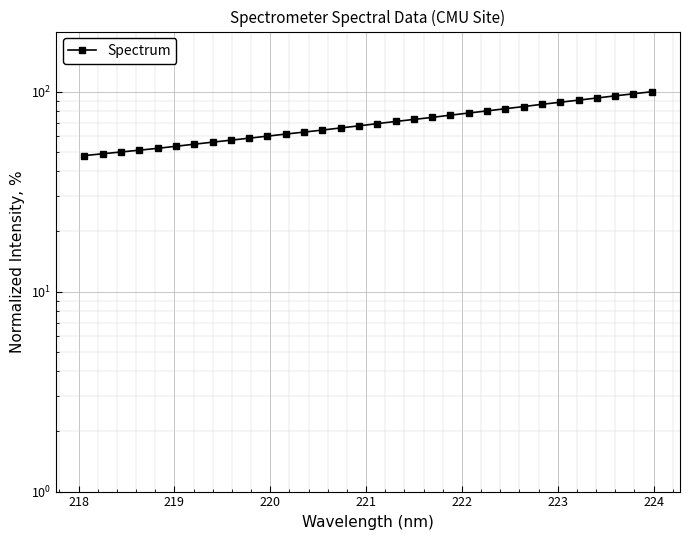

Reading right to left, what are all the values shown in this chart?

100.0	97.7	95.3	93.0	90.8	88.6	86.5	84.3	82.2	80.2	78.3	76.4	74.4	72.7	71.0	69.3	67.5	65.9	64.3	62.8	61.4	60.0	58.6	57.2	55.9	54.6	53.4	52.1	51.0	50.0	48.9	47.9